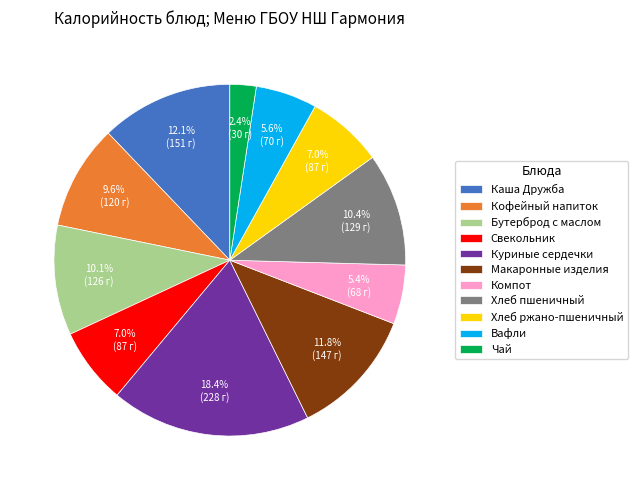

What is the ratio of the value at Макаронные изделия to the value at Свекольник?

1.7